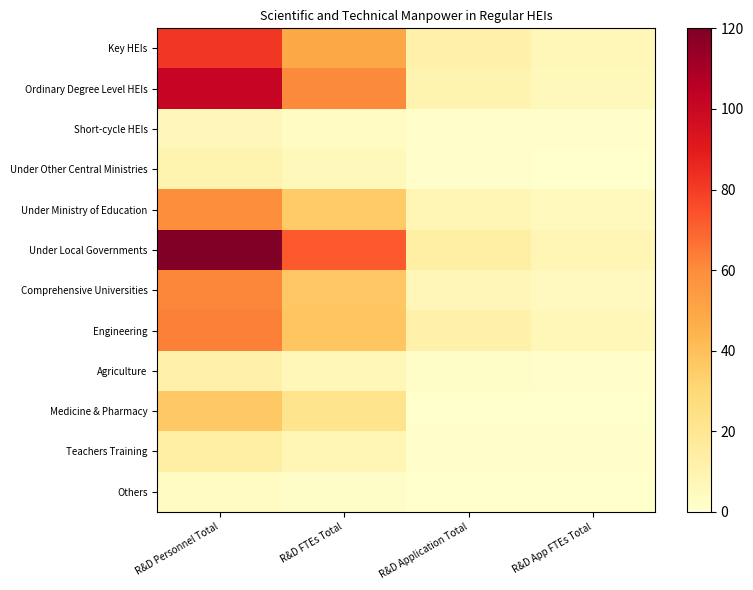

Which label corresponds to the largest value in the chart?

R&D Personnel Total